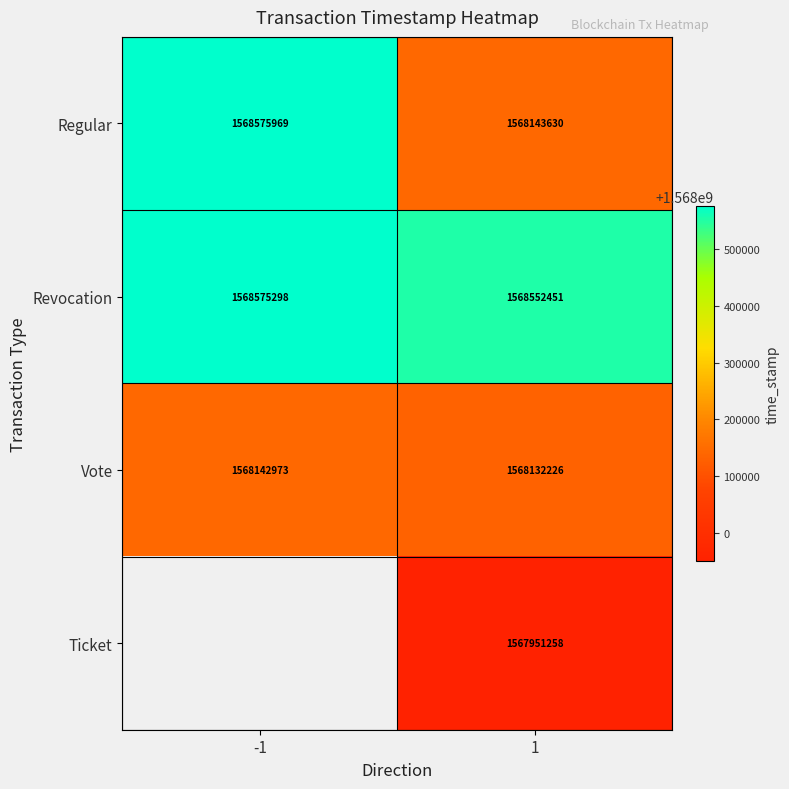

Is it true that Regular equals 2549821261.0 at -1?

False